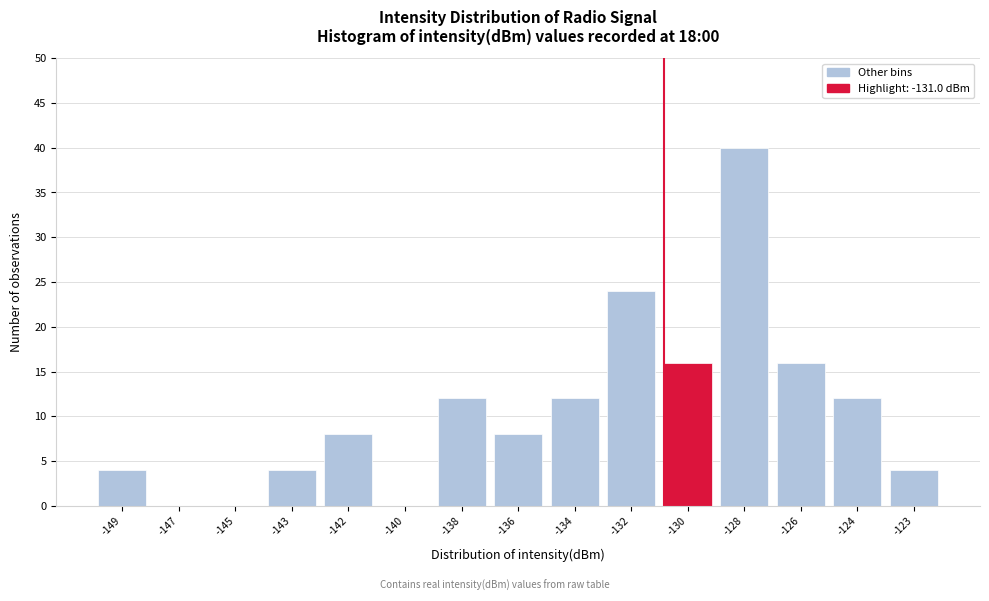

Reading right to left, transcribe all the data shown in this chart.

-123=4	-124=12	-126=16	-128=40	-130=16	-132=24	-134=12	-136=8	-138=12	-140=0	-142=8	-143=4	-145=0	-147=0	-149=4